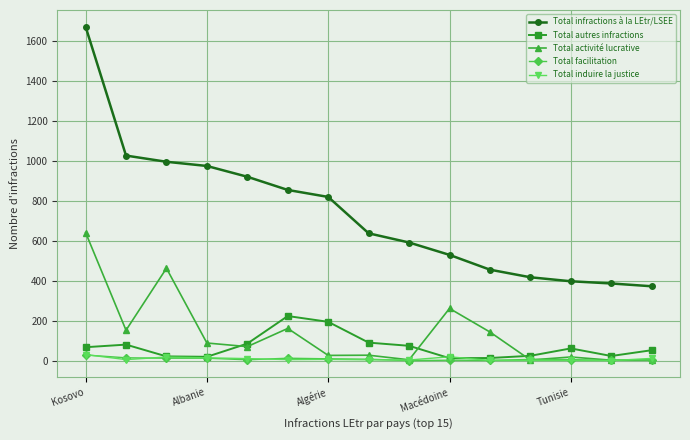

True or false: Total autres infractions and Total infractions à la LEtr/LSEE intersect in this chart.

False